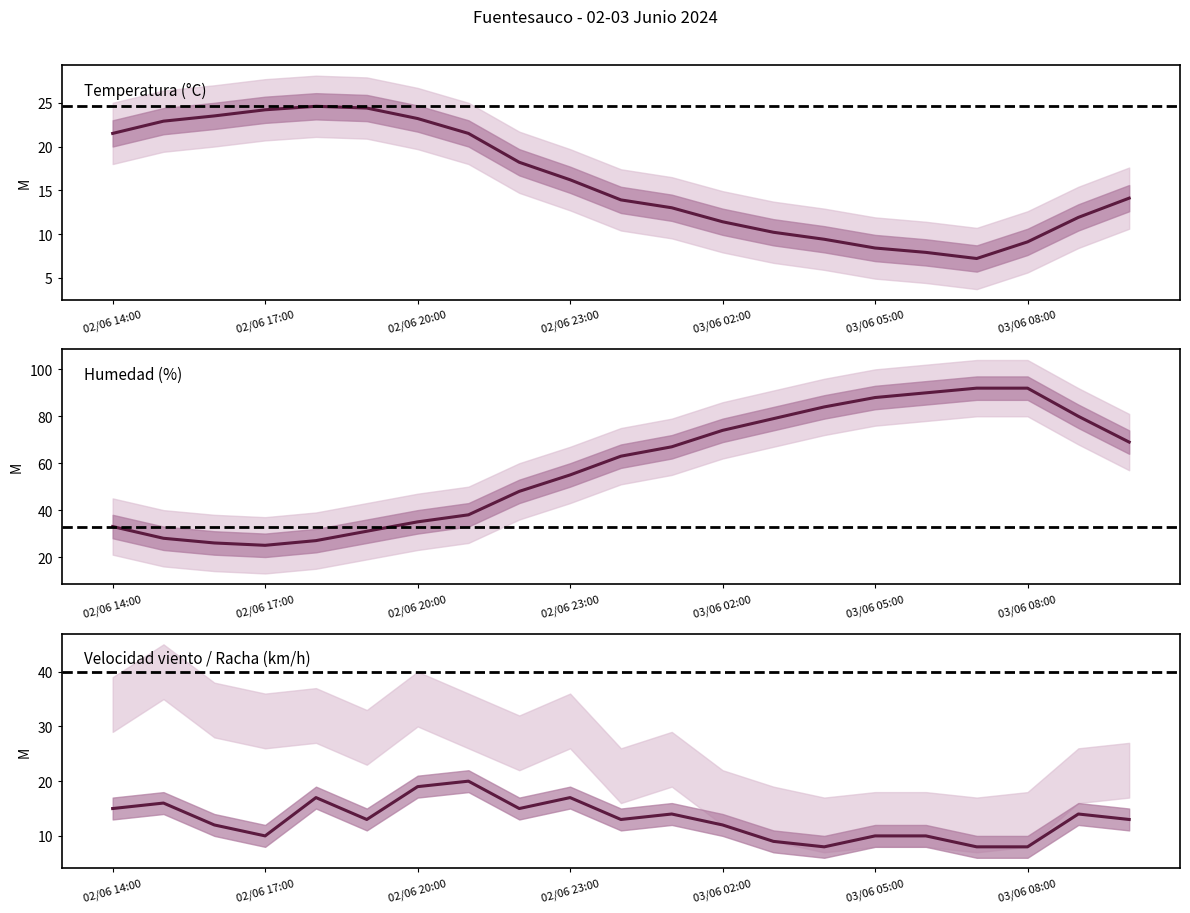

Which series changed the most between 9 and 10?

Humedad (%)